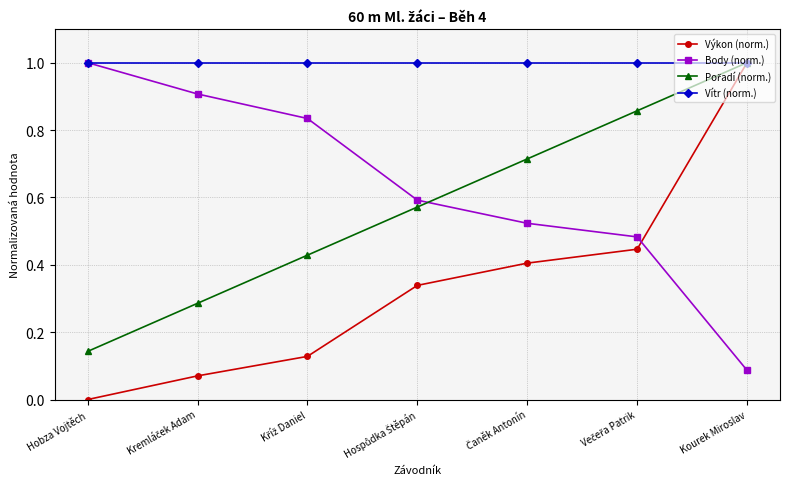

Which category has the lowest value across all series?

Hobza Vojtěch